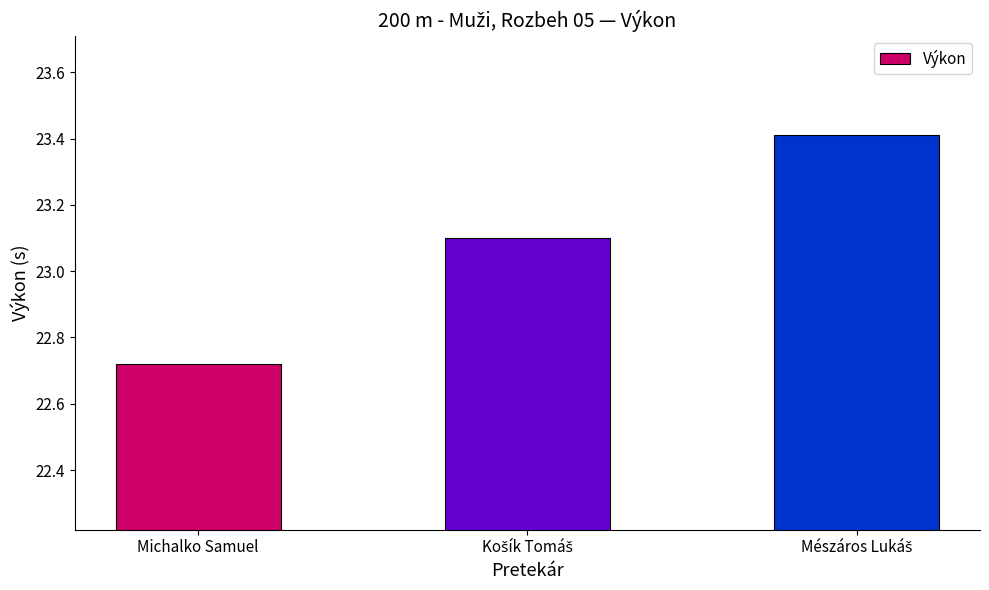

At which category does the chart reach its minimum across all series?

Michalko Samuel